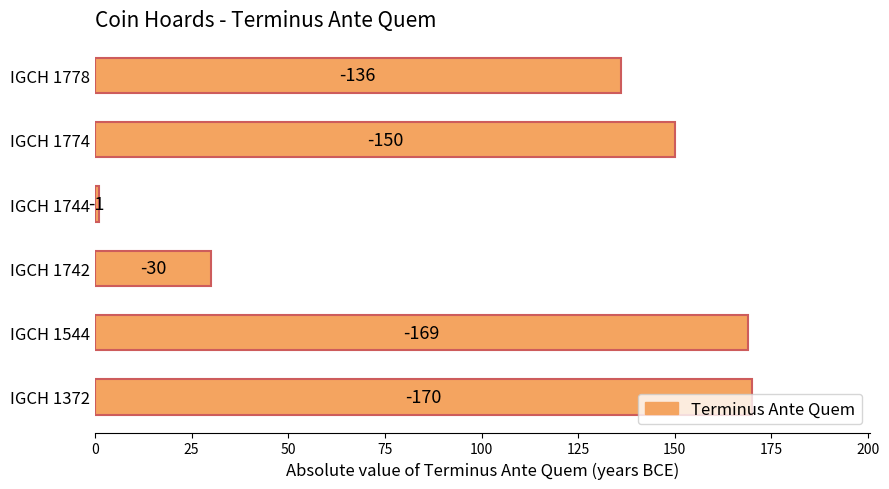

Are the bars horizontal?

Yes